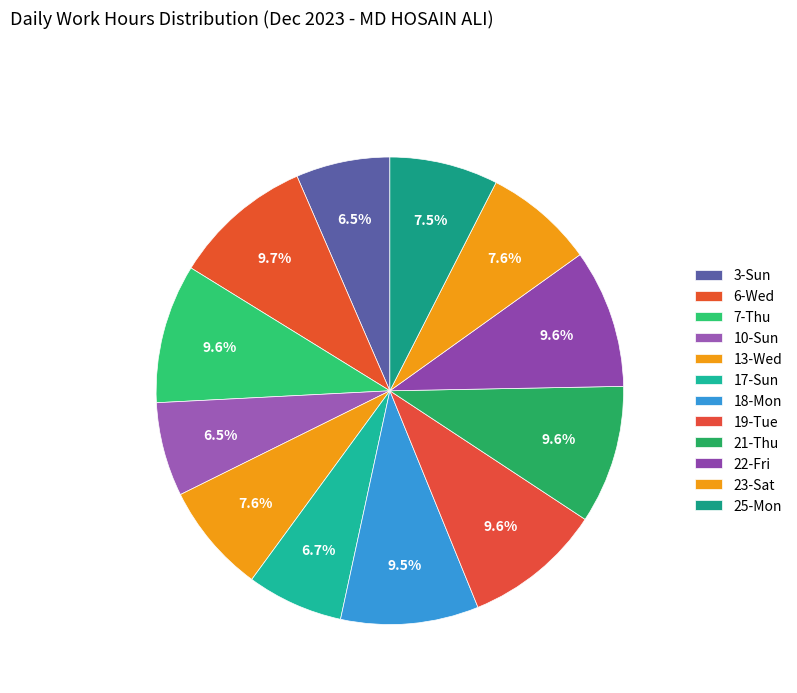

To the nearest percent, what percentage of the pie is 21-Thu?

10%